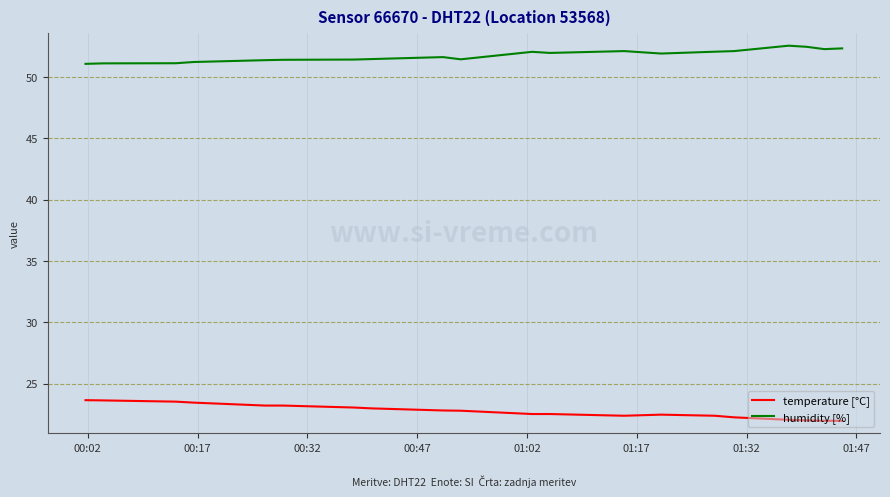

What is the smallest value displayed?

22.0